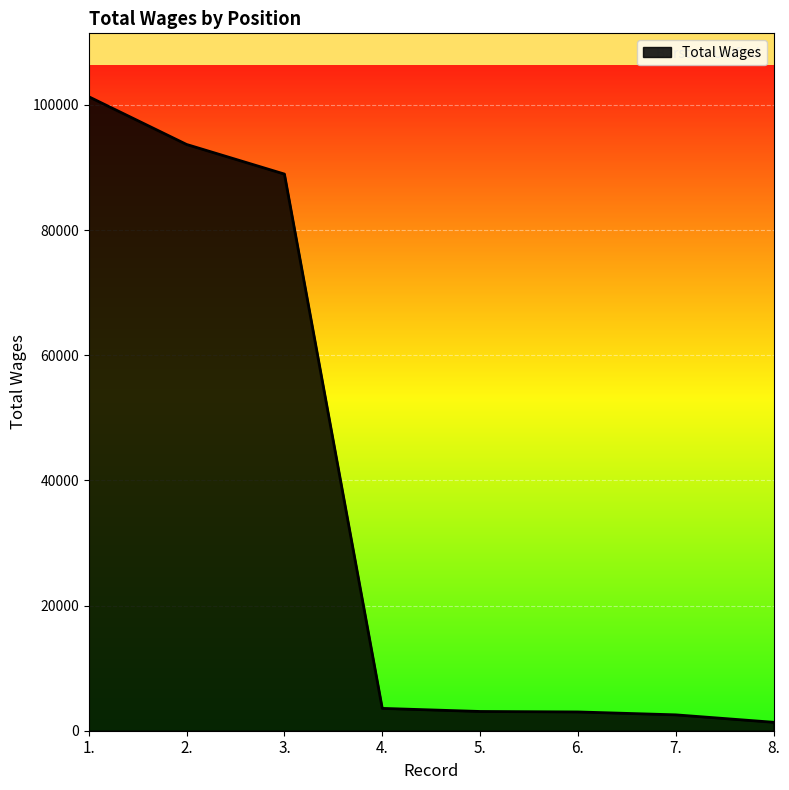

Read the value at 5..

3076